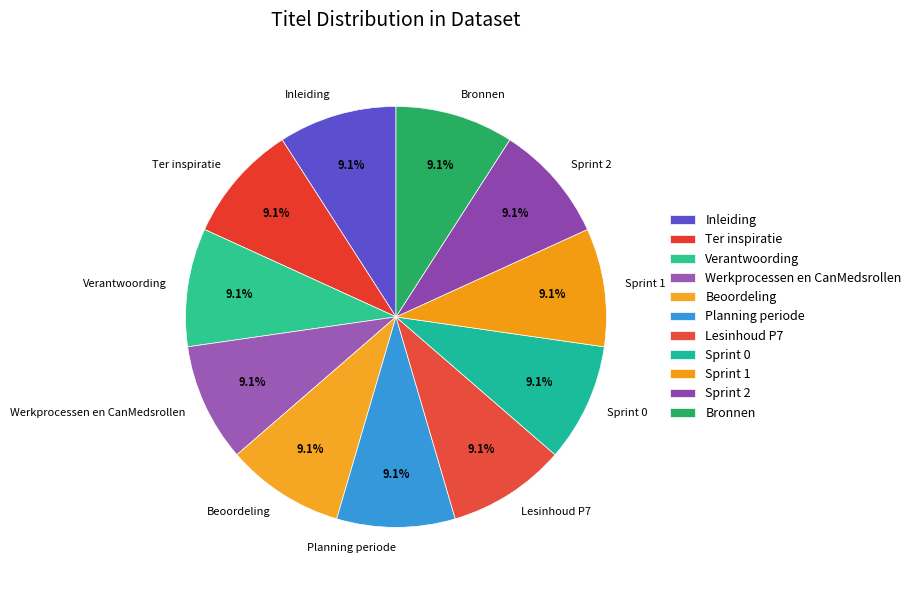

To the nearest percent, what portion does Bronnen represent?

9%